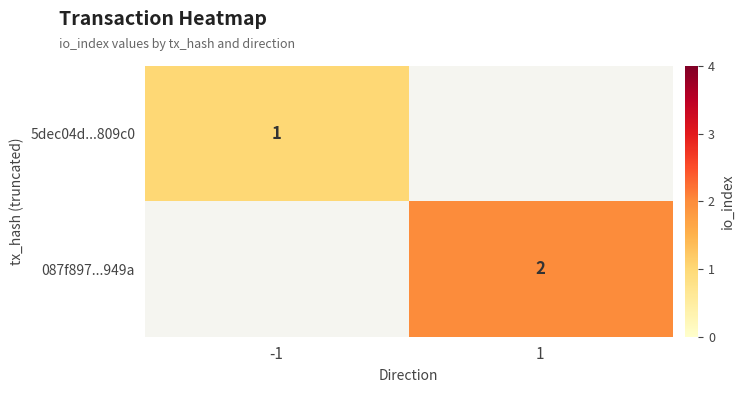

The value of 5dec04d...809c0 at -1 is 1. True or false?

True